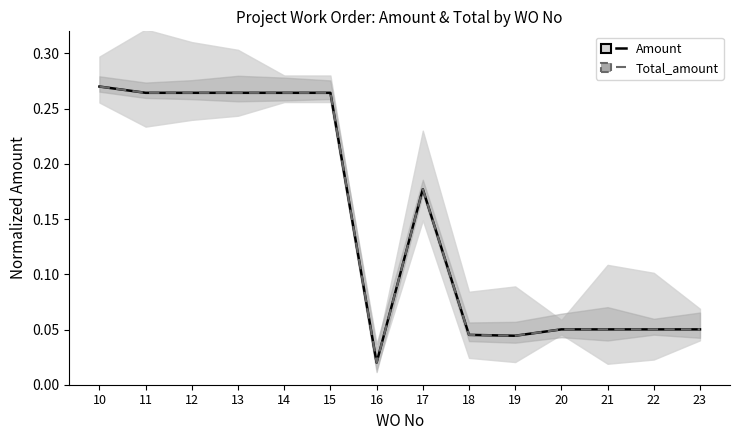

Where do Total_amount and Amount first cross each other?

17 and 18